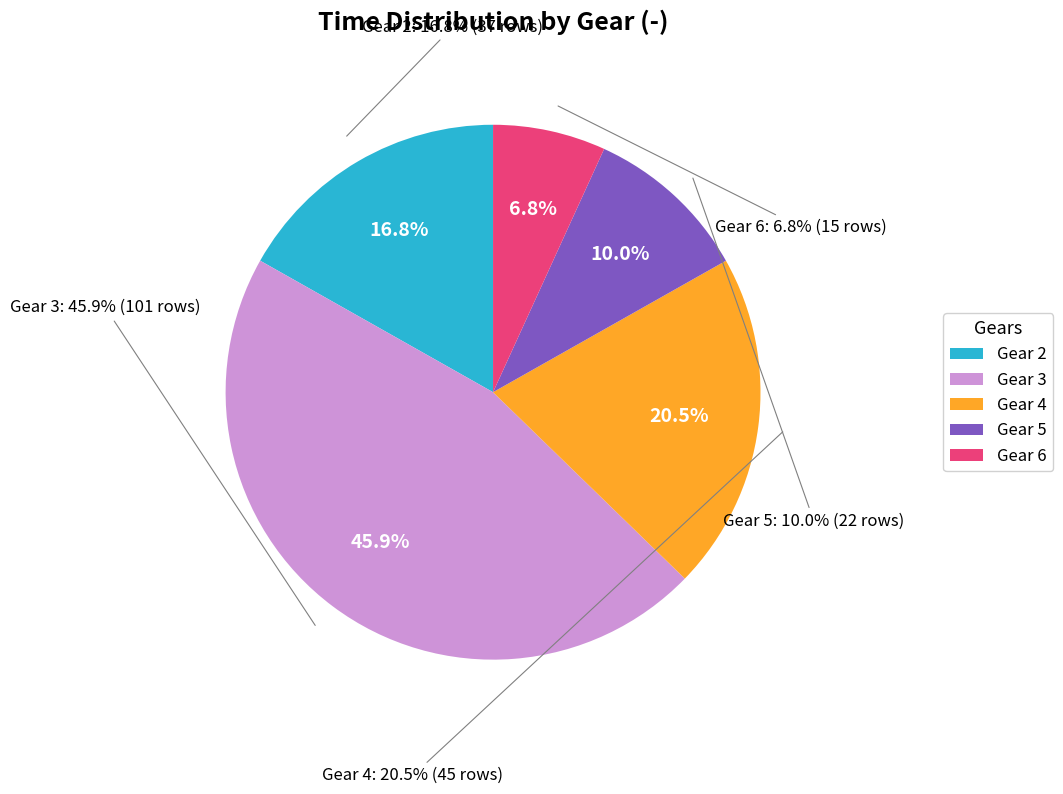

The Gear 6 slice represents 7% of the pie. True or false?

True